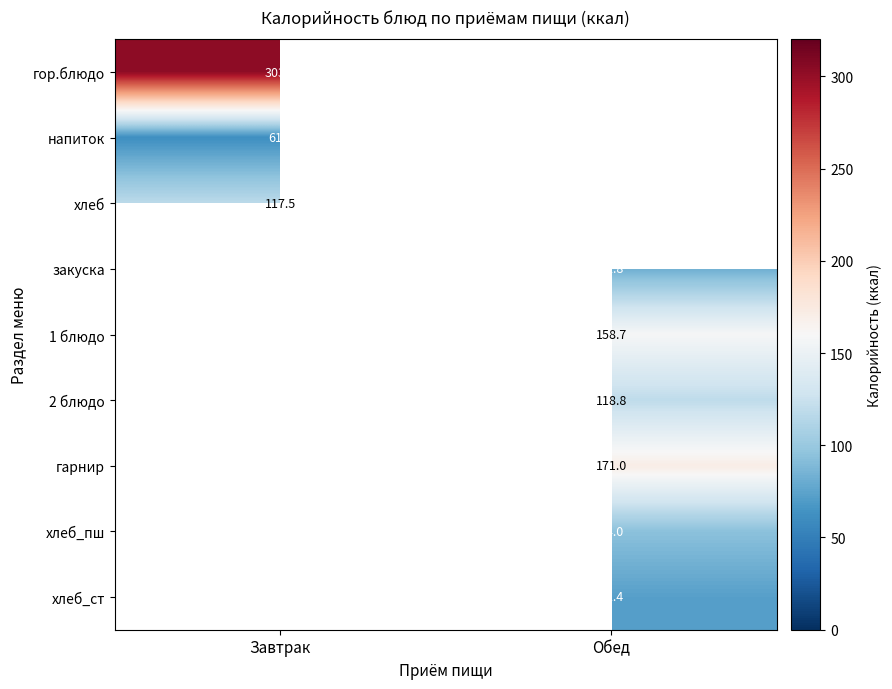

The value of гарнир at Обед is 252.5. True or false?

False